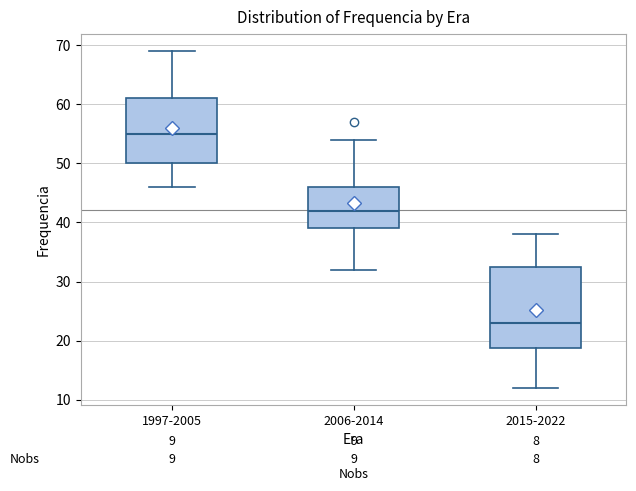

Which box is the tallest, from its lower edge to its upper edge?

2015-2022